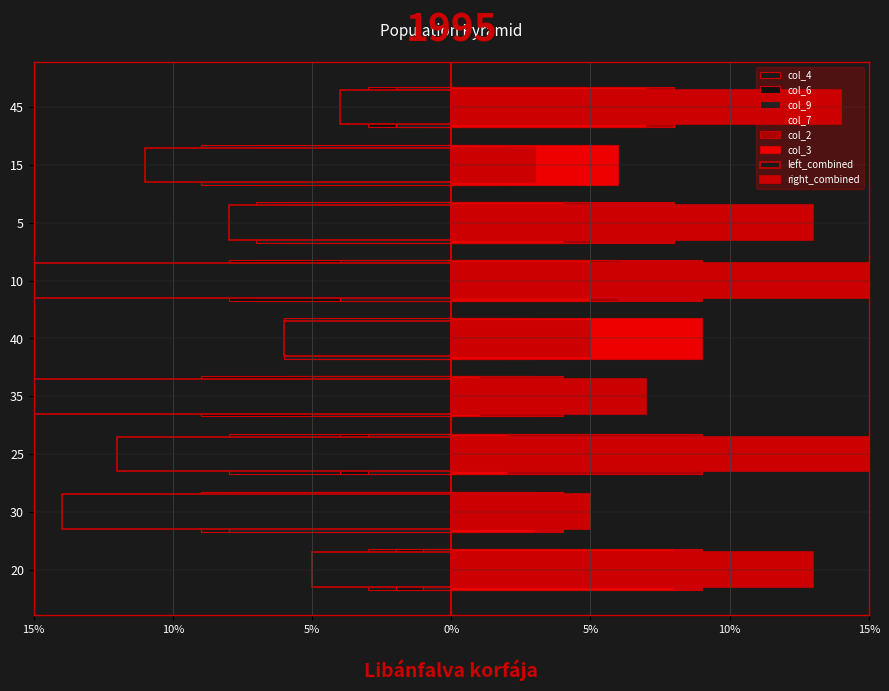

How many data points in col_6 are above -5?

4